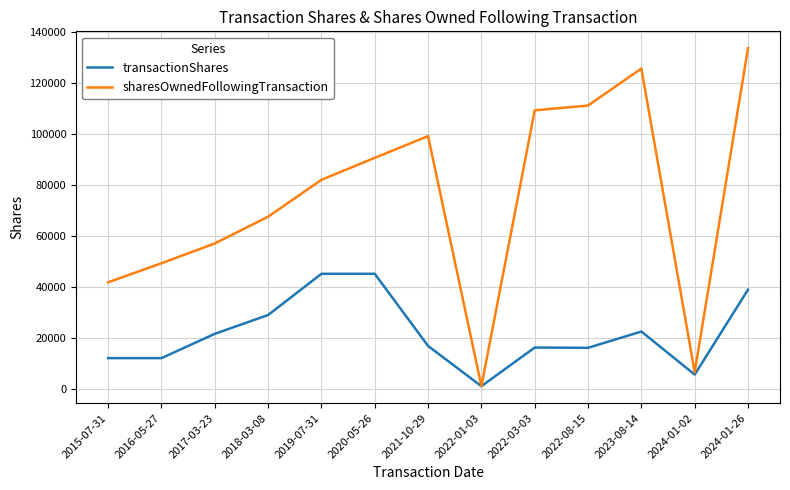

Which series has the largest total across all categories?

sharesOwnedFollowingTransaction